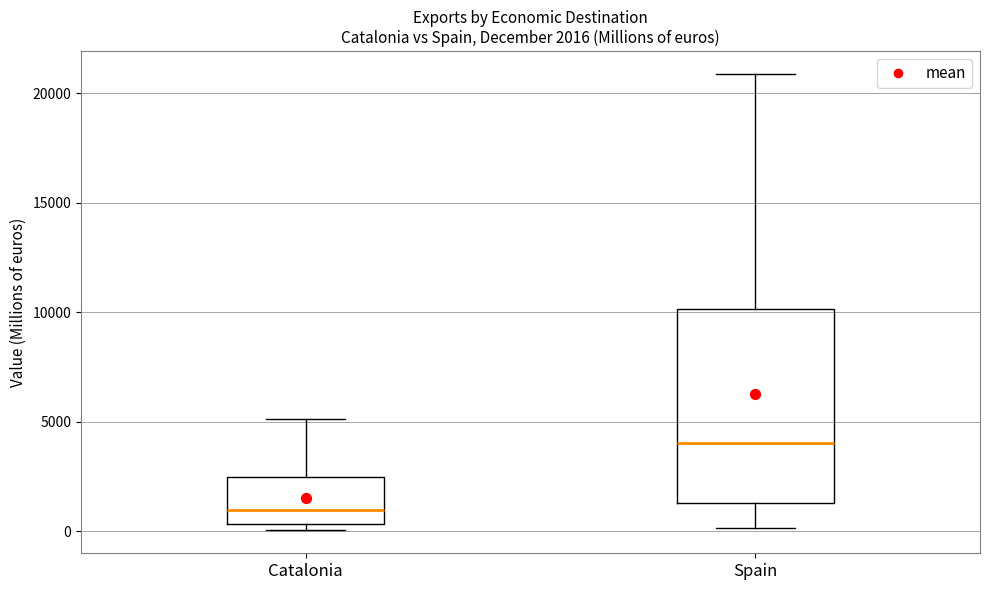

Comparing the boxes themselves (not the whiskers), which one is the tallest?

Spain